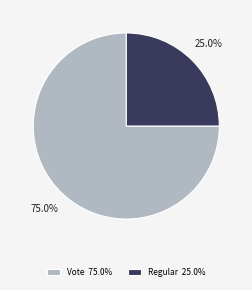

Between Vote 75.0% and Regular 25.0%, which is larger?

Vote 75.0%